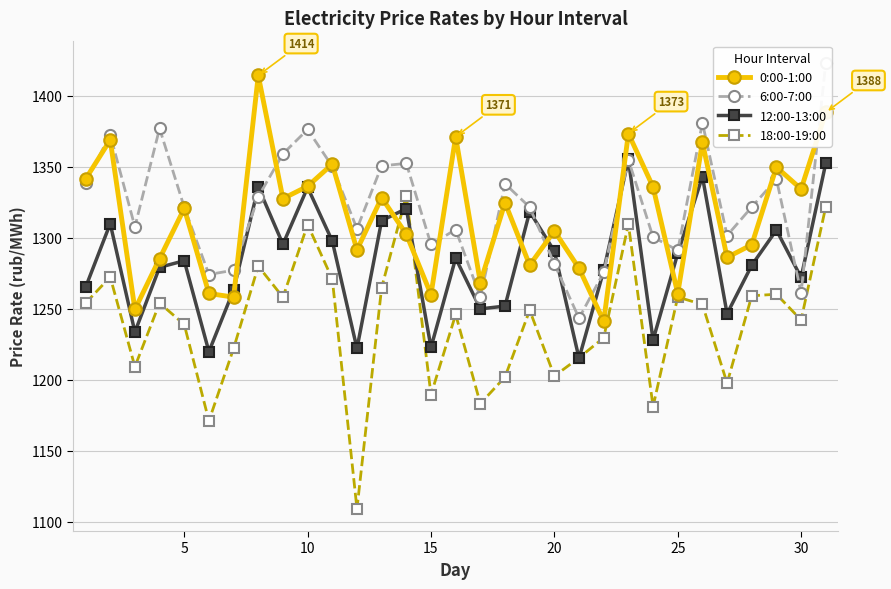

What is the approximate value of 12:00-13:00 at 10?

1335.5